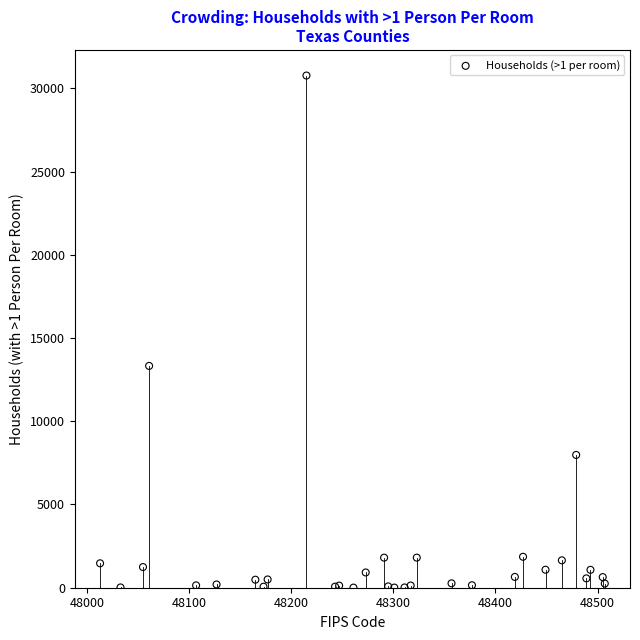

What Y value in the scatter plot is closest to 15385?

13323